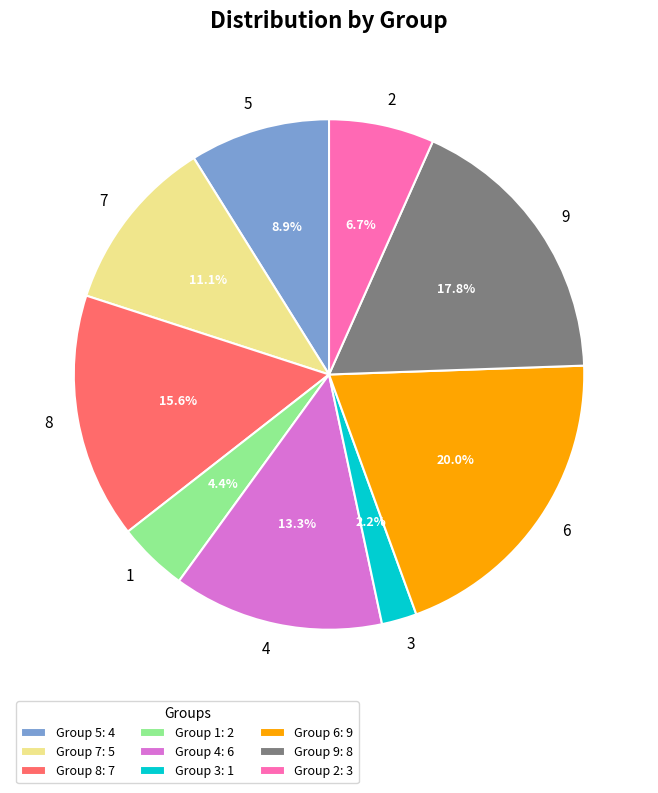

What percentage do 6 and 1 together represent?

24.4%